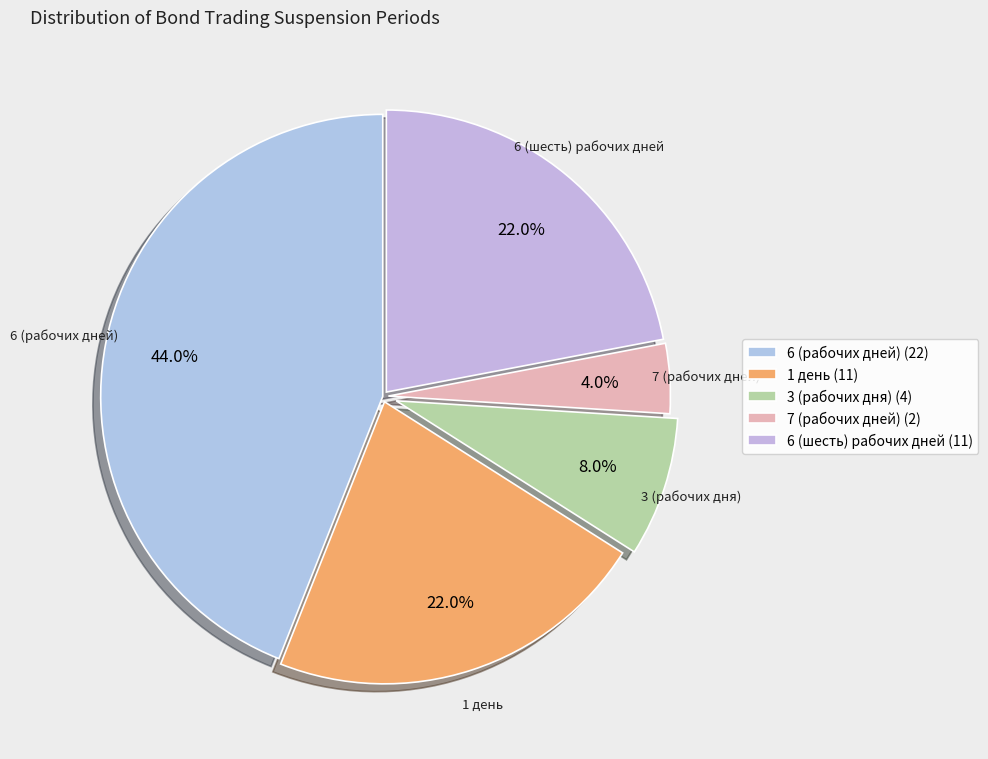

How many segments does this pie chart have?

5